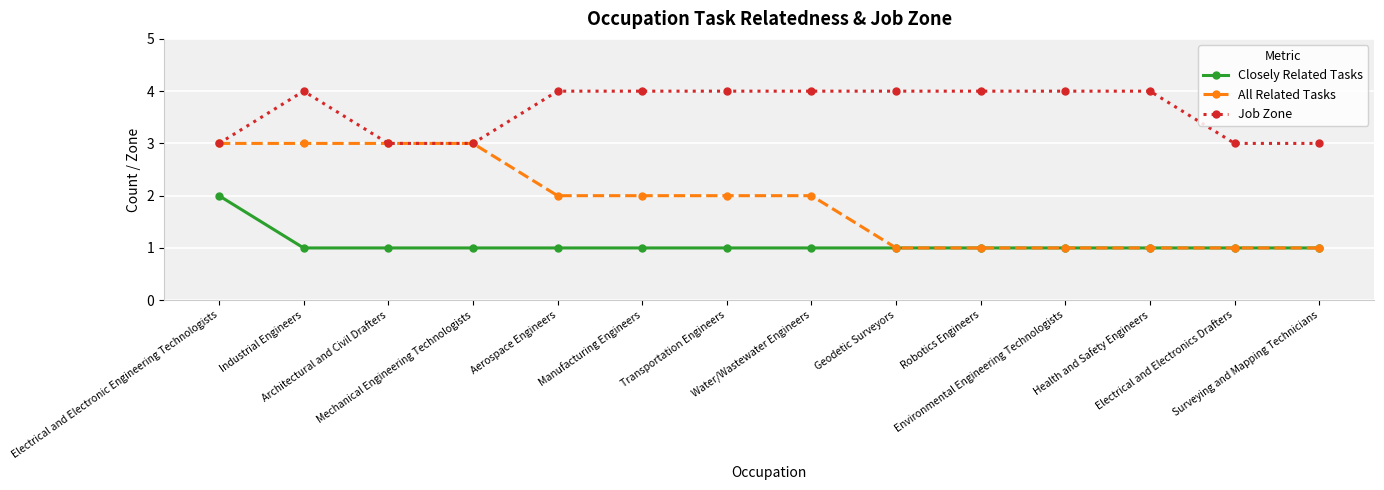

What is the value of the Job Zone point at the 2nd from the left?

4